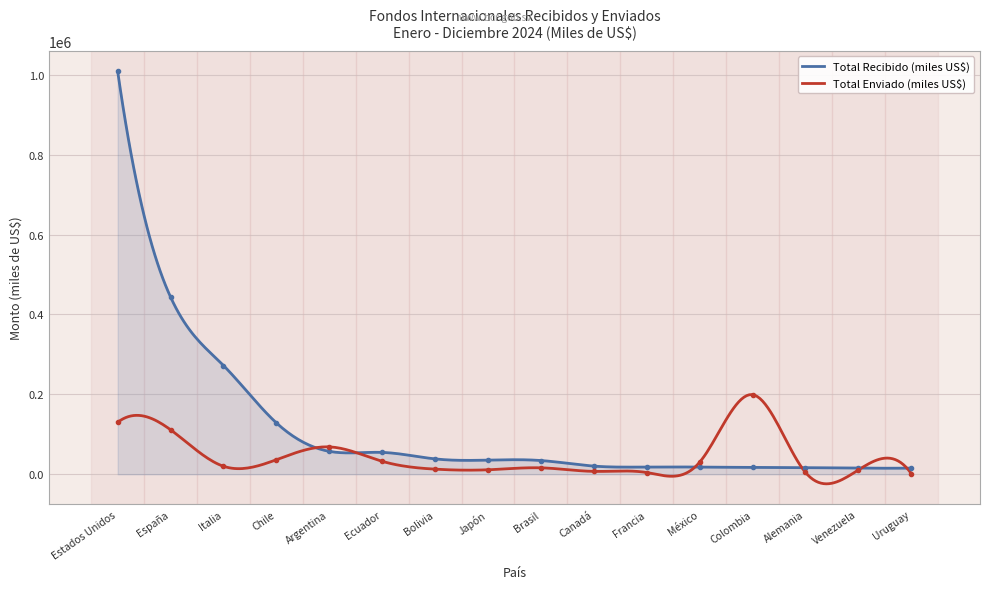

What is the label of the 11th point from the left?

Francia